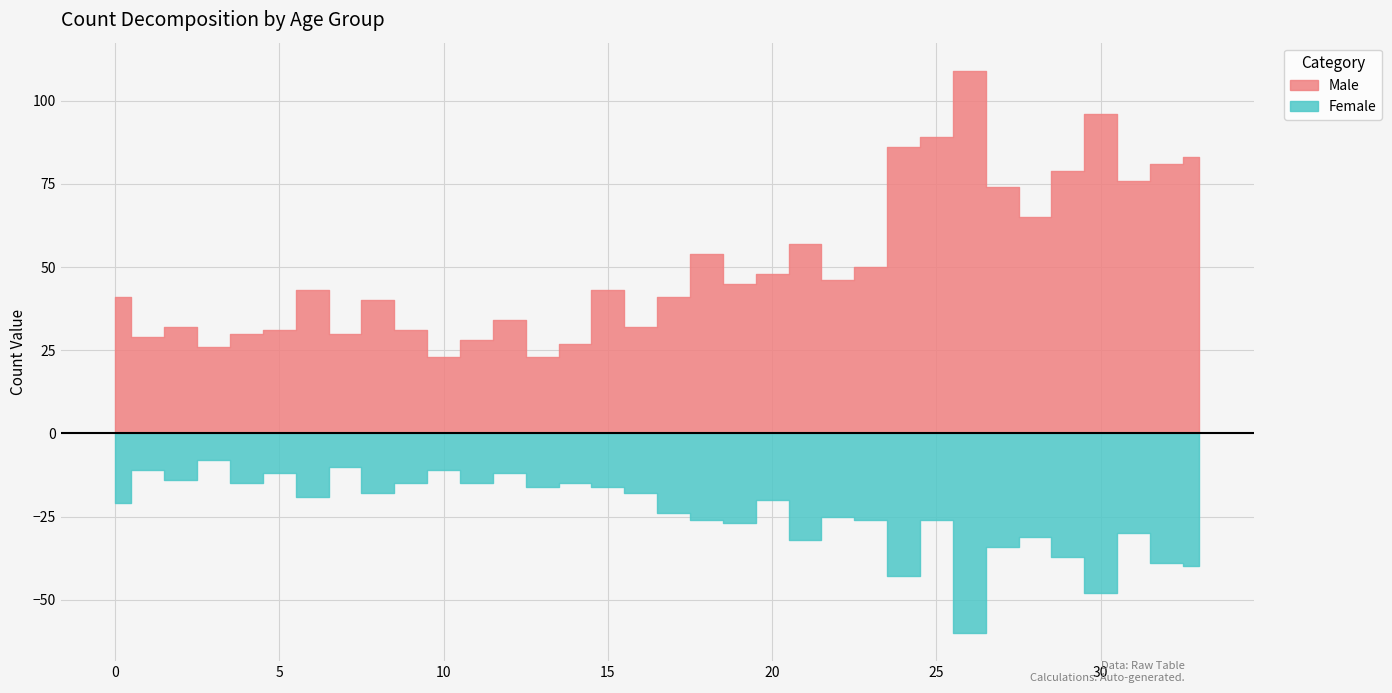

At which label does Female reach its peak?

26